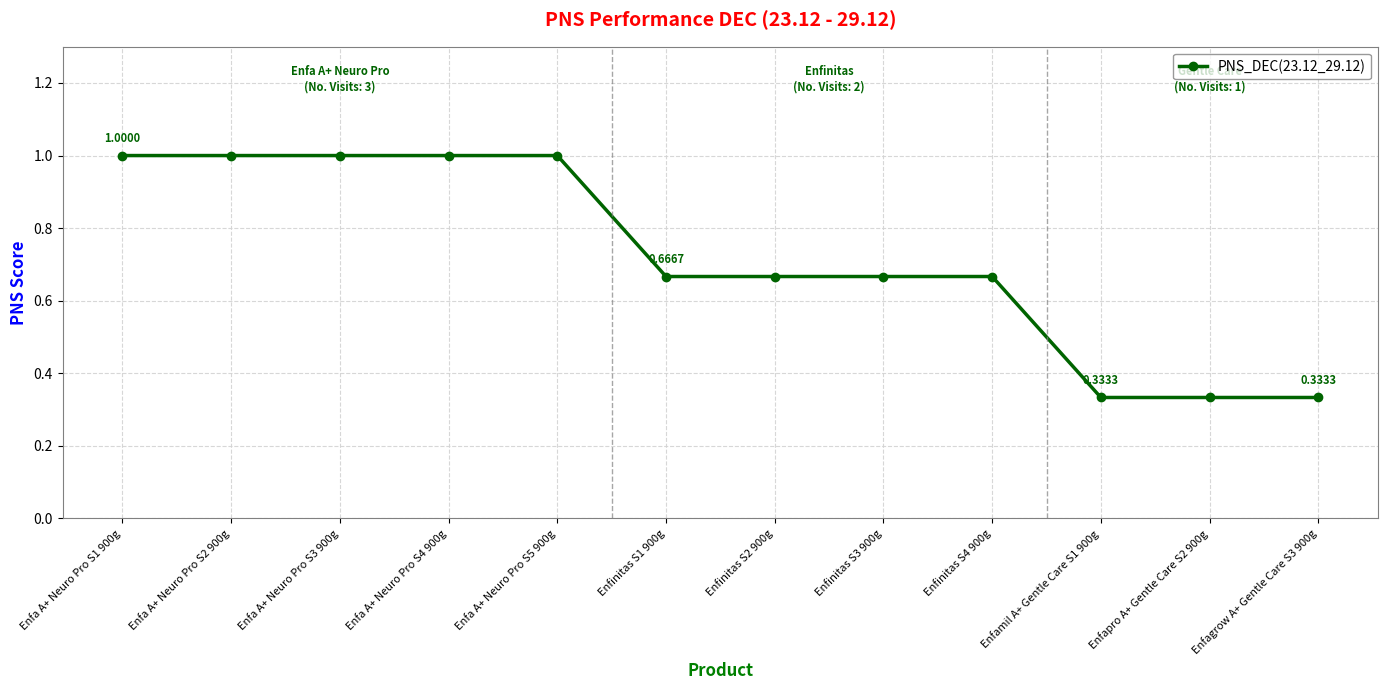

Between Enfagrow A+ Gentle Care S3 900g and Enfinitas S3 900g, which is larger?

Enfinitas S3 900g